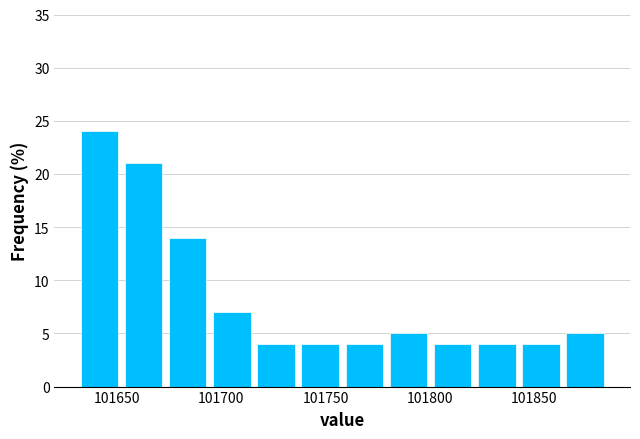

What is the height of the bar covering 101735 to 101760 on the x-axis? Neither the bar edges nor the heights are printed on the chart, so give them approximately, as read against the axes.

4